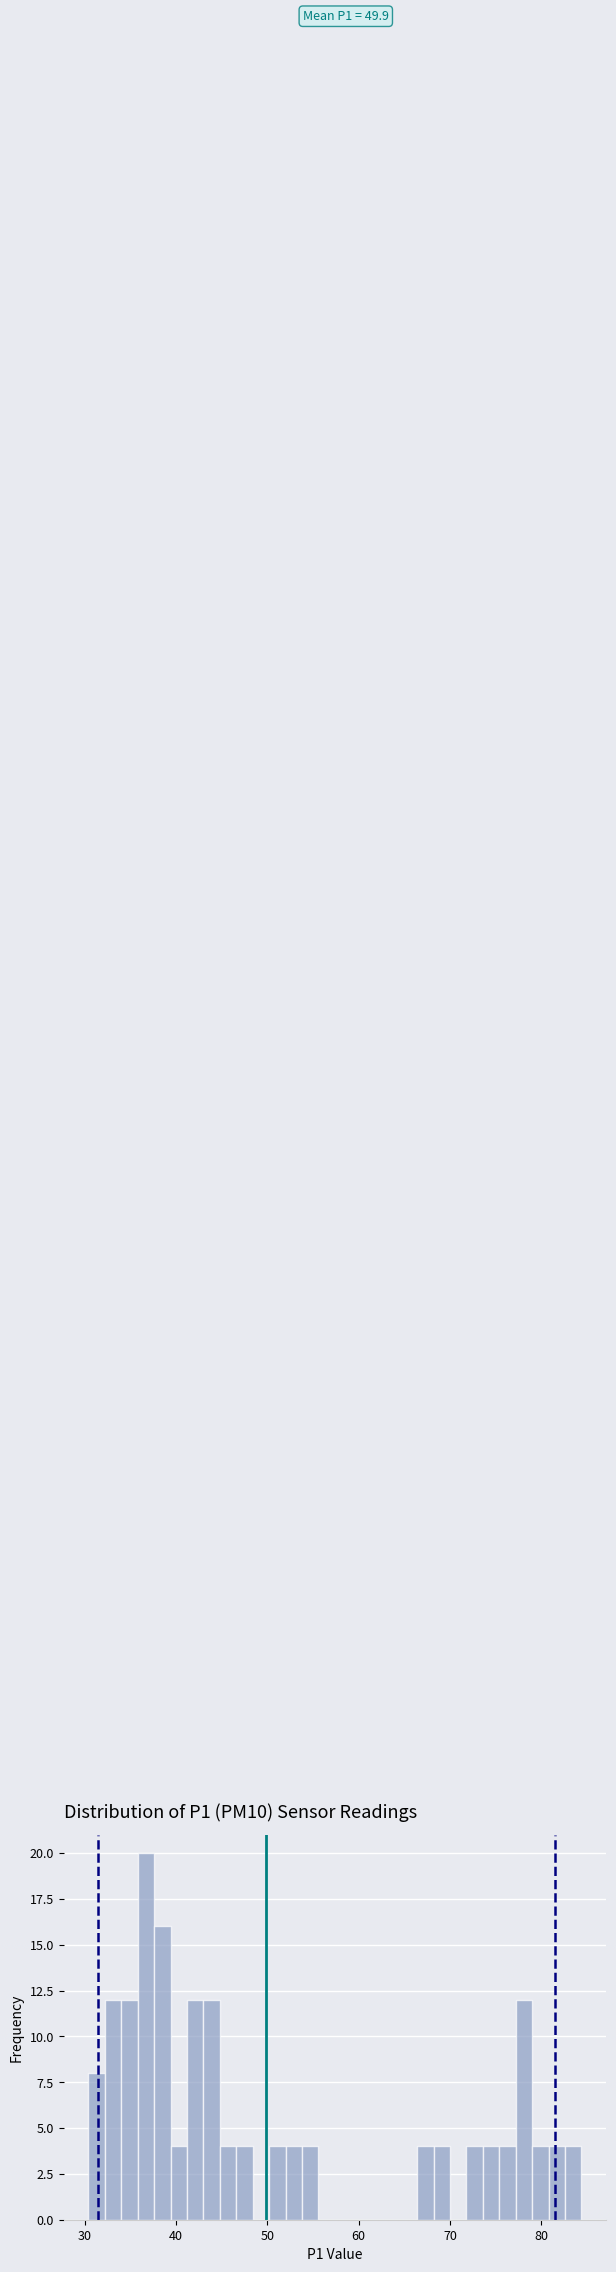

Around what value on the x-axis is the tallest bar? Give the approximate position of its centre, as read against the axis.

37